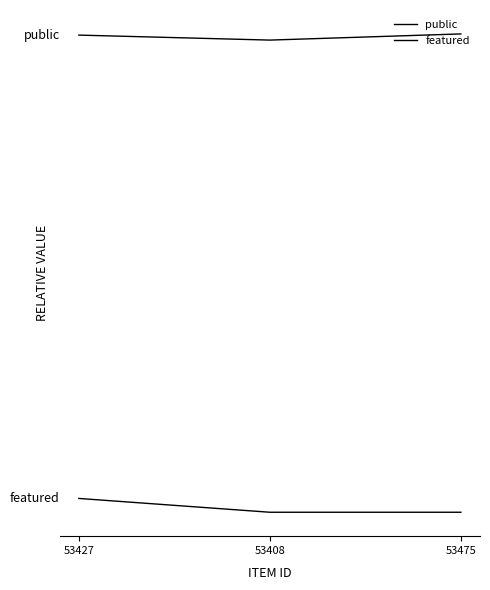

At which label does public reach its minimum?

53408